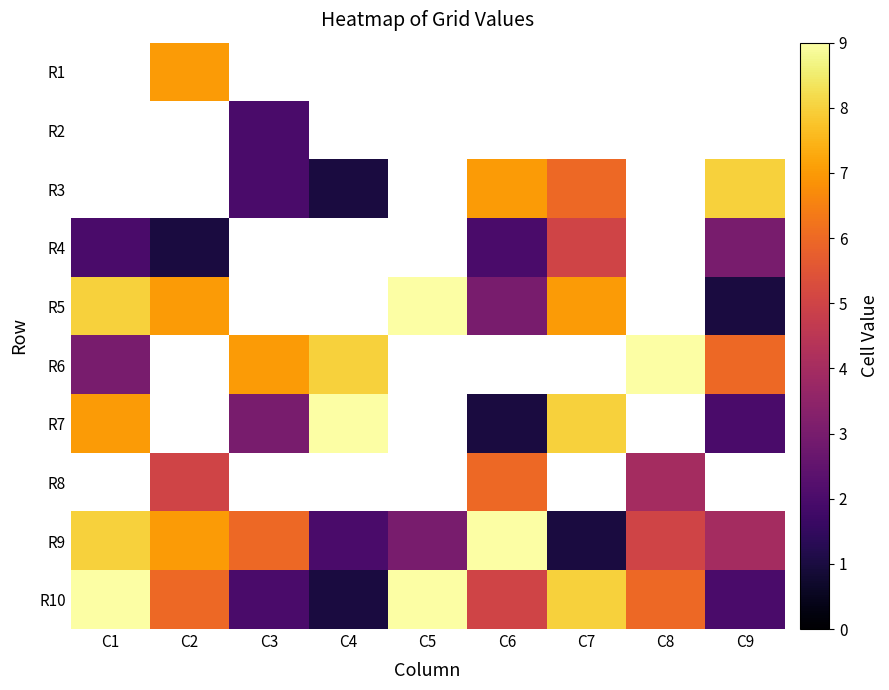

What is the difference between the maximum and minimum values in the R4 series?

4.0